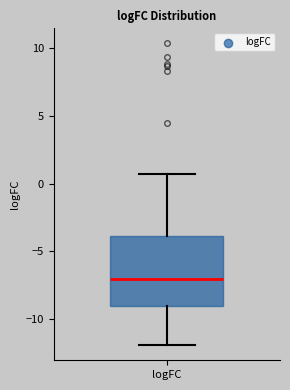

Where is the lower edge of the box for logFC on the y-axis? The values are not printed on the chart, so give them approximately, as read against the axis.

-9.0